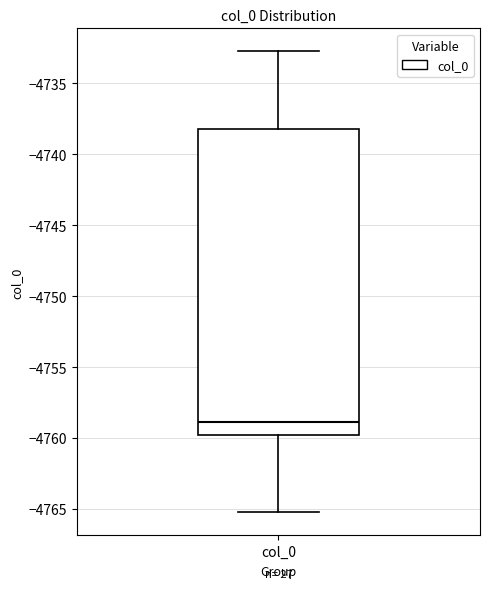

Read this box plot against the y-axis: the position of the median line, the range covered by the box, and the ends of both whiskers. The values are not printed on the chart, so give them approximately, as read against the axis.

median -4759.0, box -4760.0 to -4738.0, whiskers -4765.0 to -4732.5